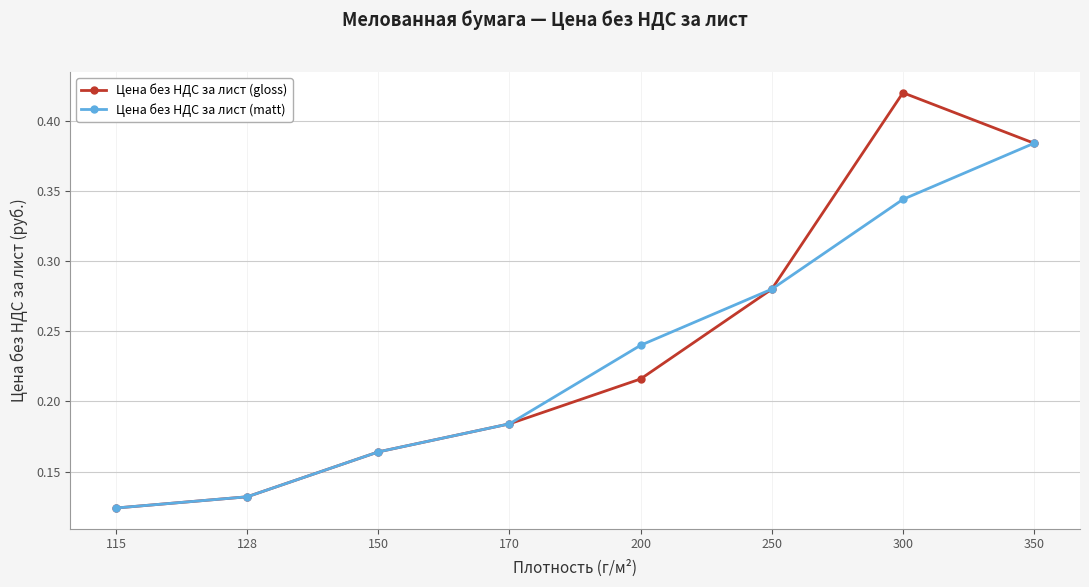

Does the chart have visible grid lines?

Yes